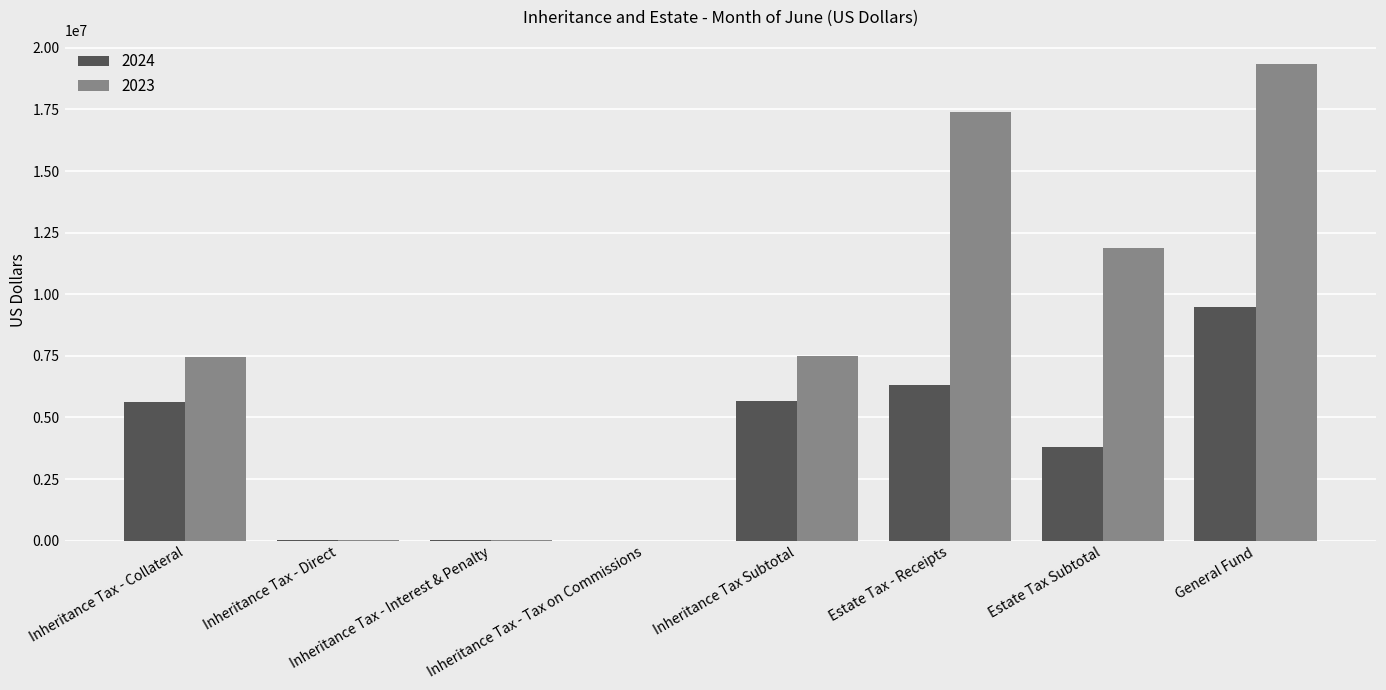

Which series has the largest total across all categories?

2023